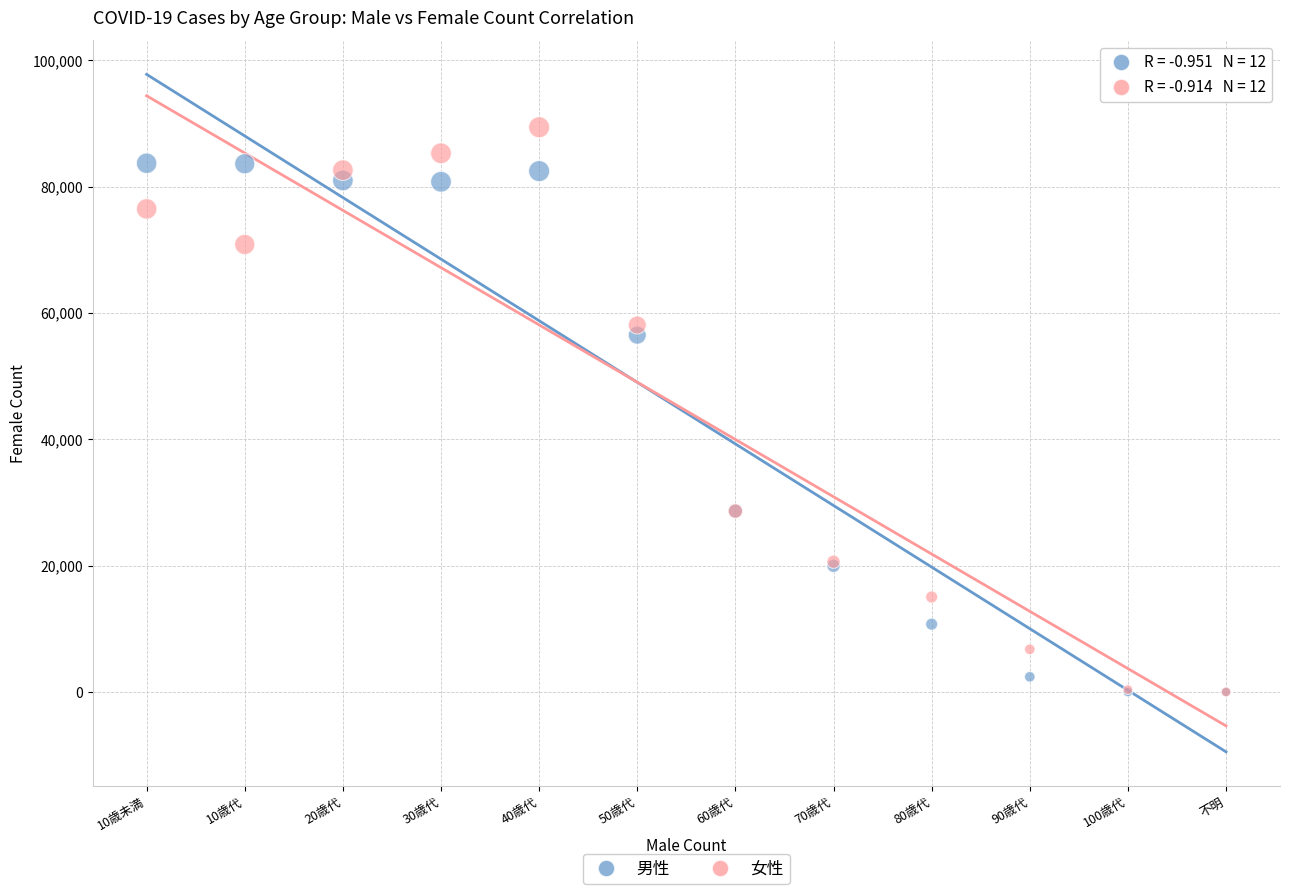

Which series reaches the maximum Y coordinate?

女性